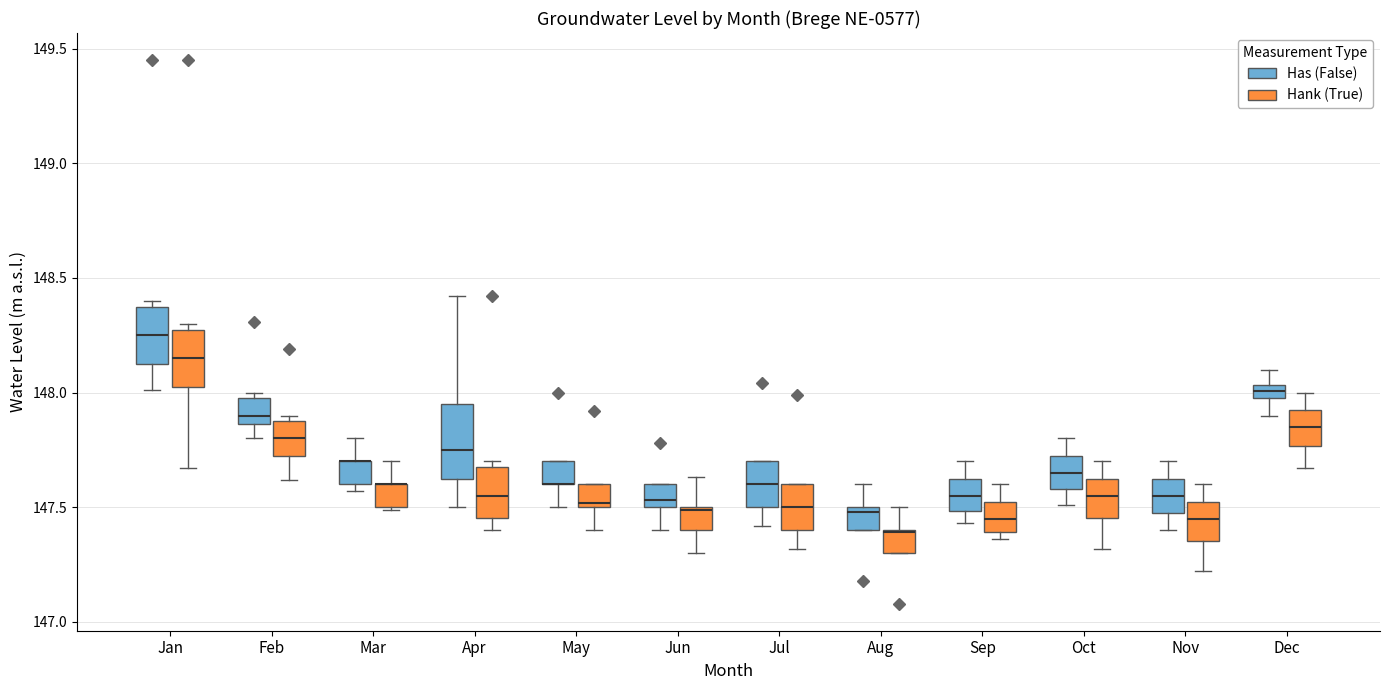

Which box is the tallest, from its lower edge to its upper edge?

Apr (Has (False))